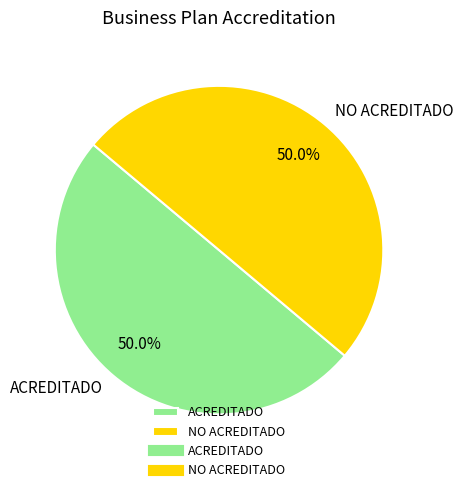

The NO ACREDITADO slice represents 50% of the pie. True or false?

True